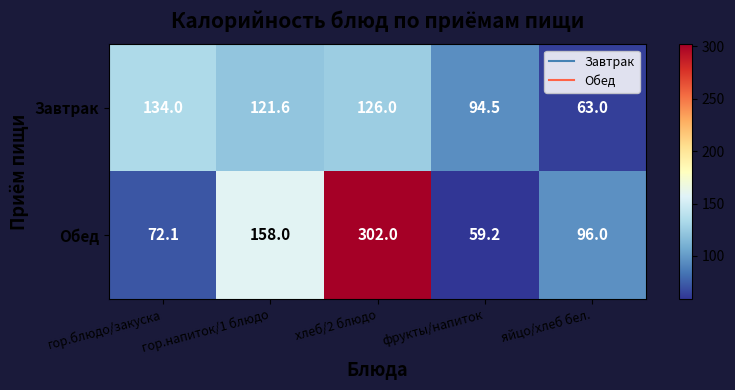

Rank the series by their average value, from highest to lowest.

Обед, Завтрак